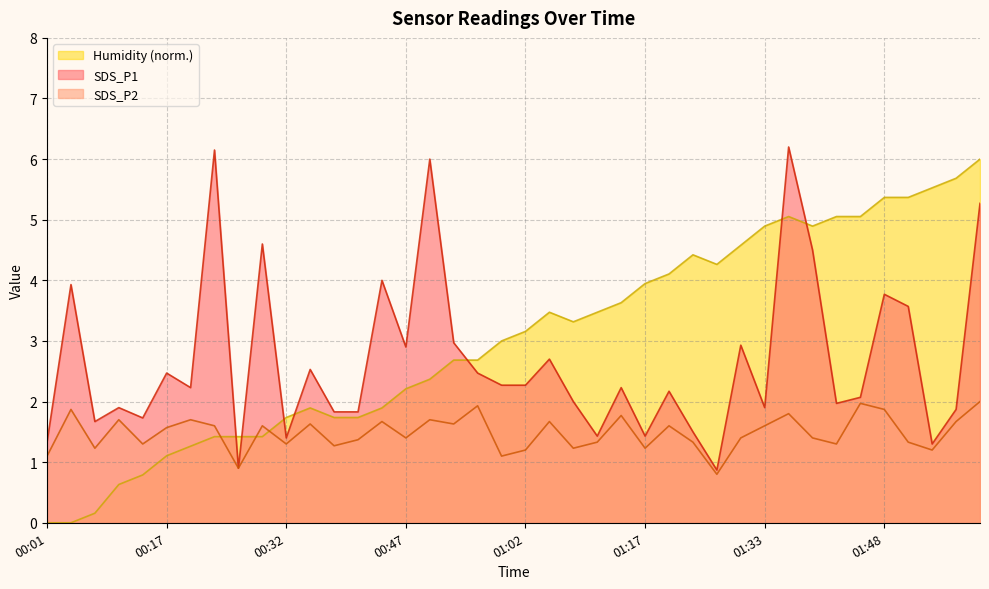

What are all the series names shown in the legend?

Humidity (norm.), SDS_P1, SDS_P2